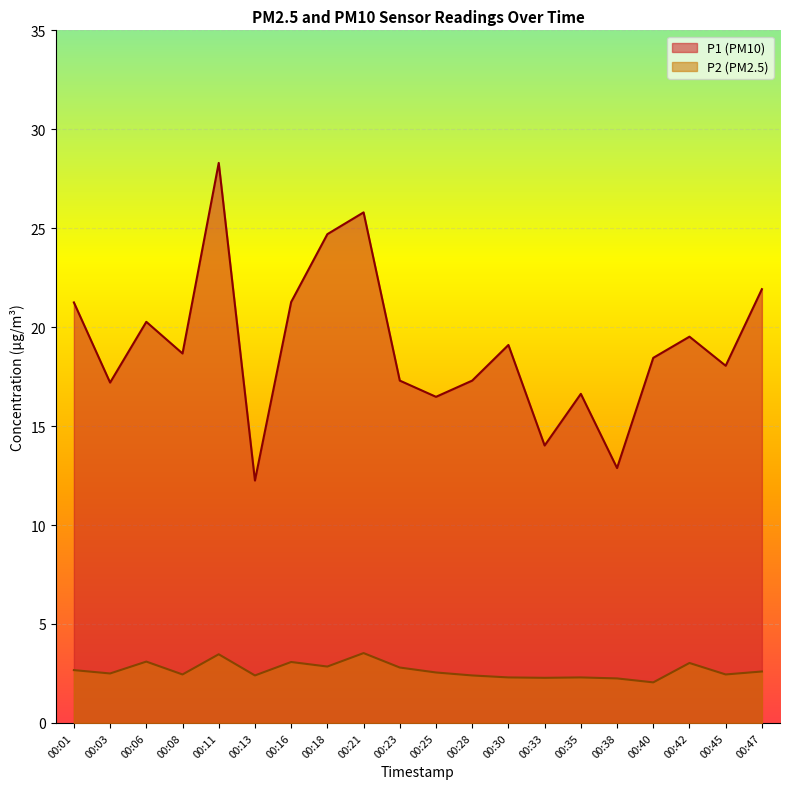

Reading left to right, extract all data points from this chart.

P1: 00:01=21.2	00:03=17.2	00:06=20.3	00:08=18.7	00:11=28.3	00:13=12.2	00:16=21.3	00:18=24.7	00:21=25.8	00:23=17.3	00:25=16.5	00:28=17.3	00:30=19.1	00:33=14.0	00:35=16.6	00:38=12.9	00:40=18.4	00:42=19.5	00:45=18.1	00:47=21.9
P2: 00:01=2.7	00:03=2.5	00:06=3.1	00:08=2.5	00:11=3.5	00:13=2.4	00:16=3.1	00:18=2.9	00:21=3.5	00:23=2.8	00:25=2.5	00:28=2.4	00:30=2.3	00:33=2.3	00:35=2.3	00:38=2.2	00:40=2.0	00:42=3.0	00:45=2.5	00:47=2.6